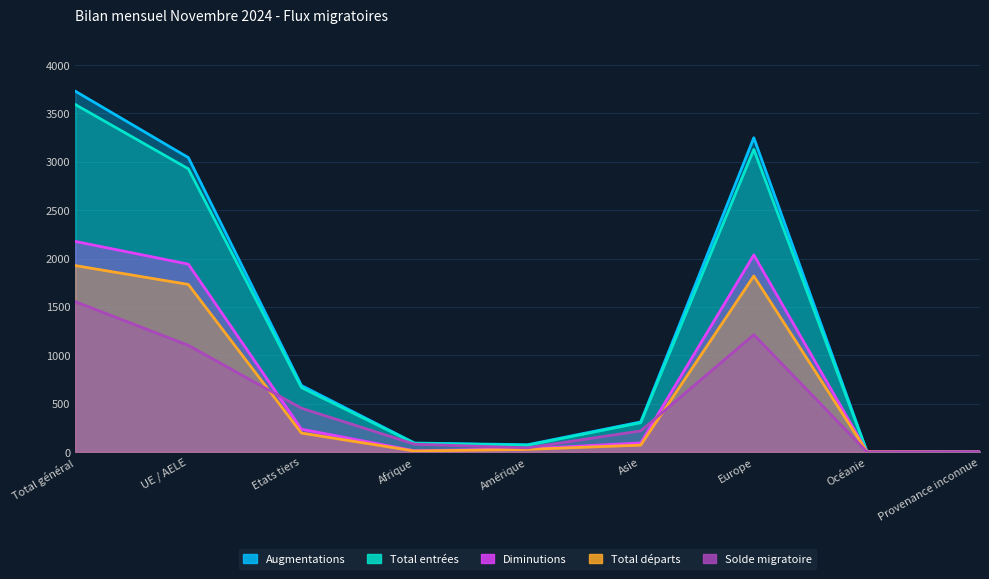

Which category has the highest value in the Augmentations series?

Total général